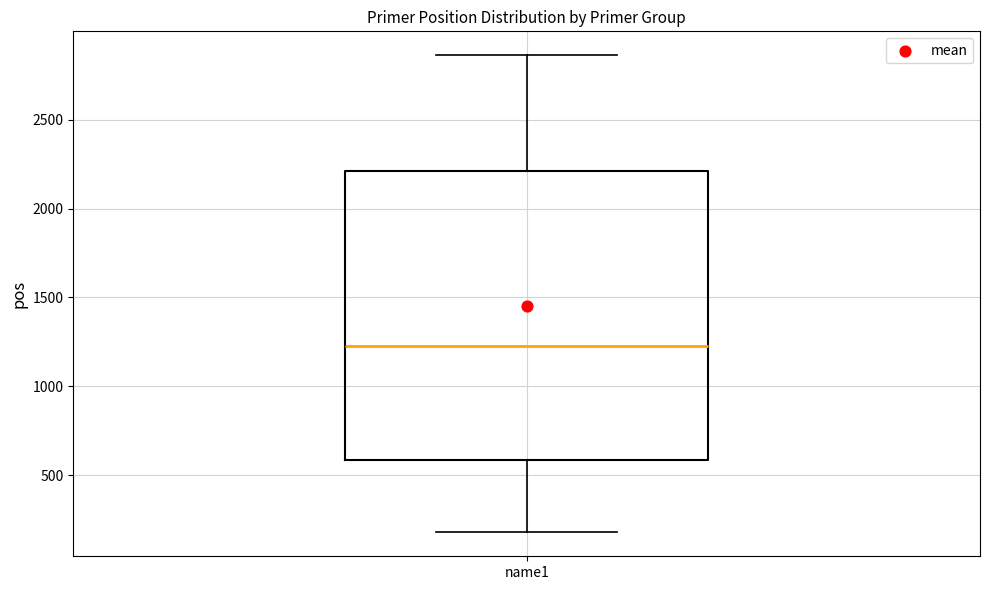

Read this box plot against the y-axis: the position of the median line, the range covered by the box, and the ends of both whiskers. The values are not printed on the chart, so give them approximately, as read against the axis.

median 1250, box 600 to 2200, whiskers 200 to 2850